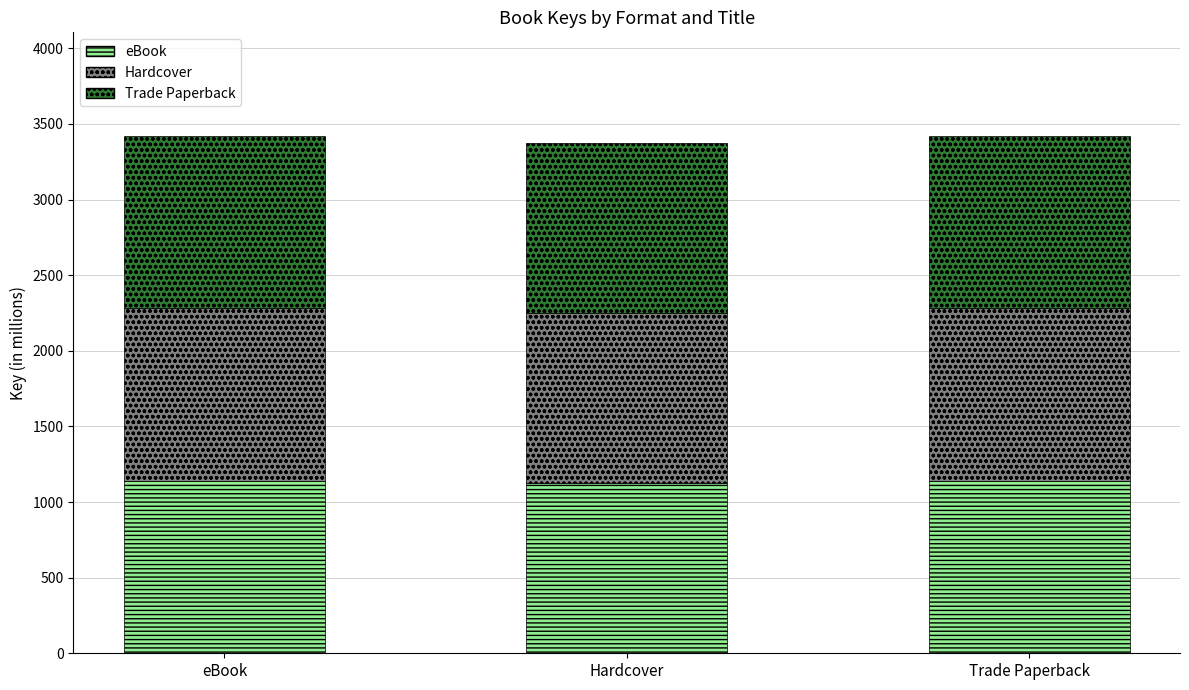

What is the minimum value for eBook?

1124.8